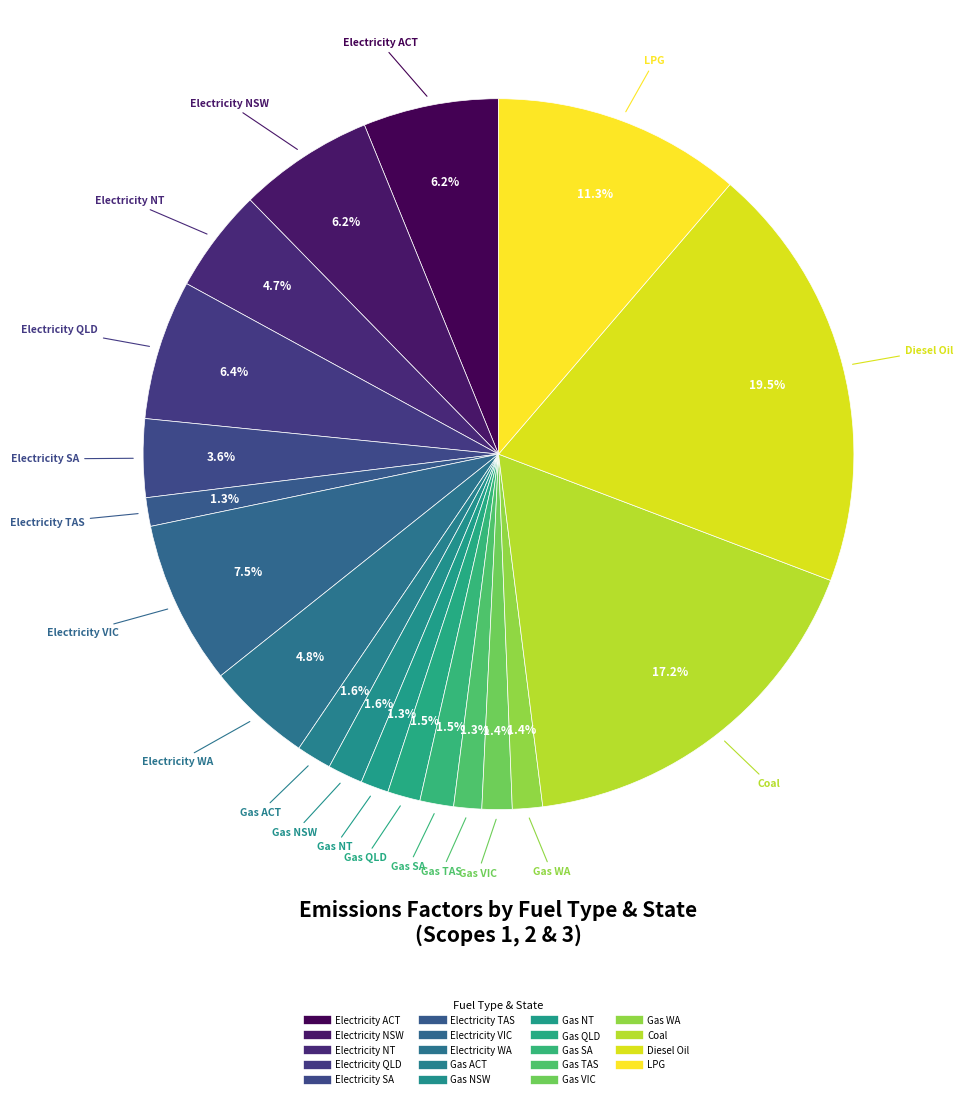

How many slices are in this pie chart?

19